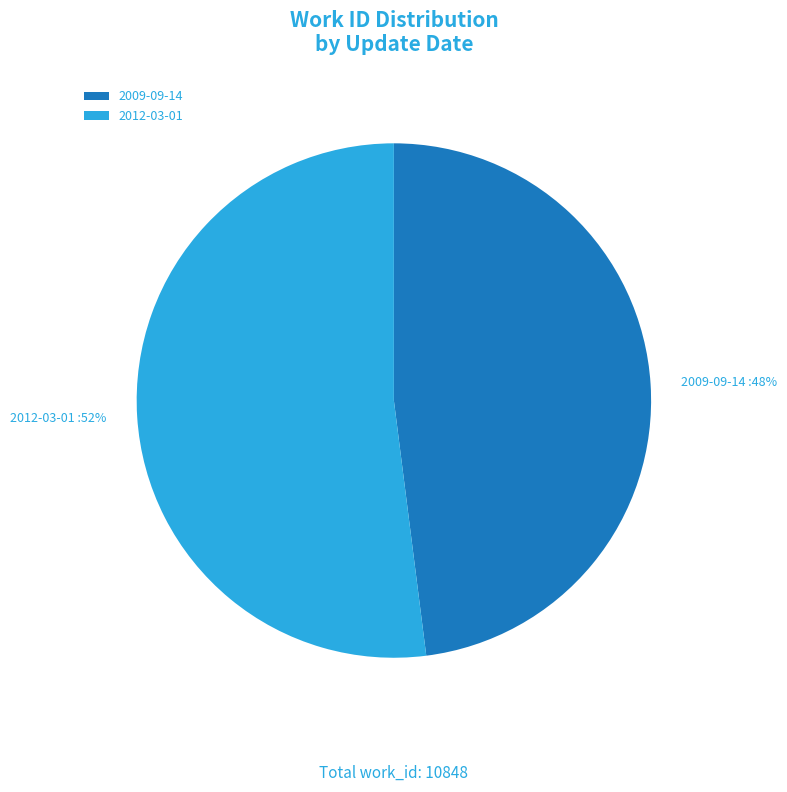

Which slice is the smallest?

2009-09-14